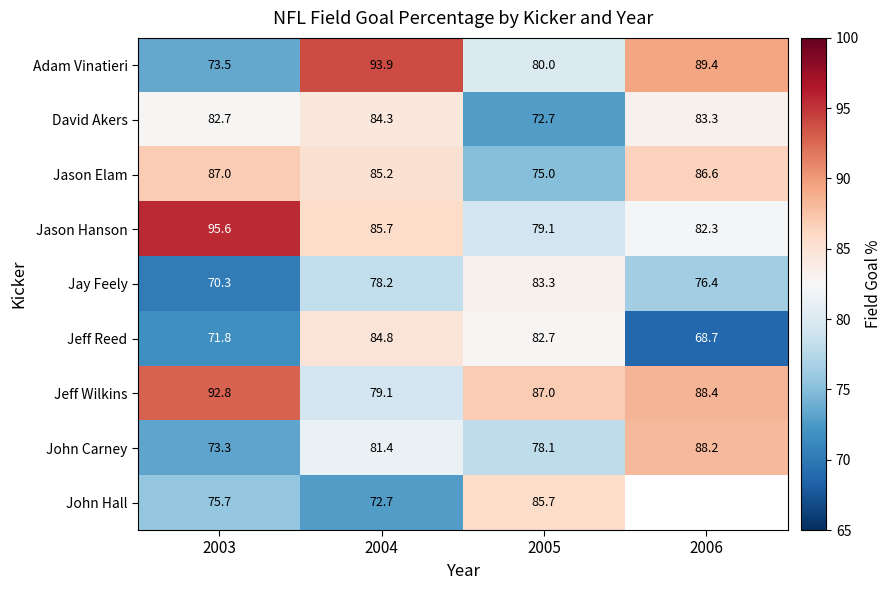

What is the total value across all series at 2004?

745.3